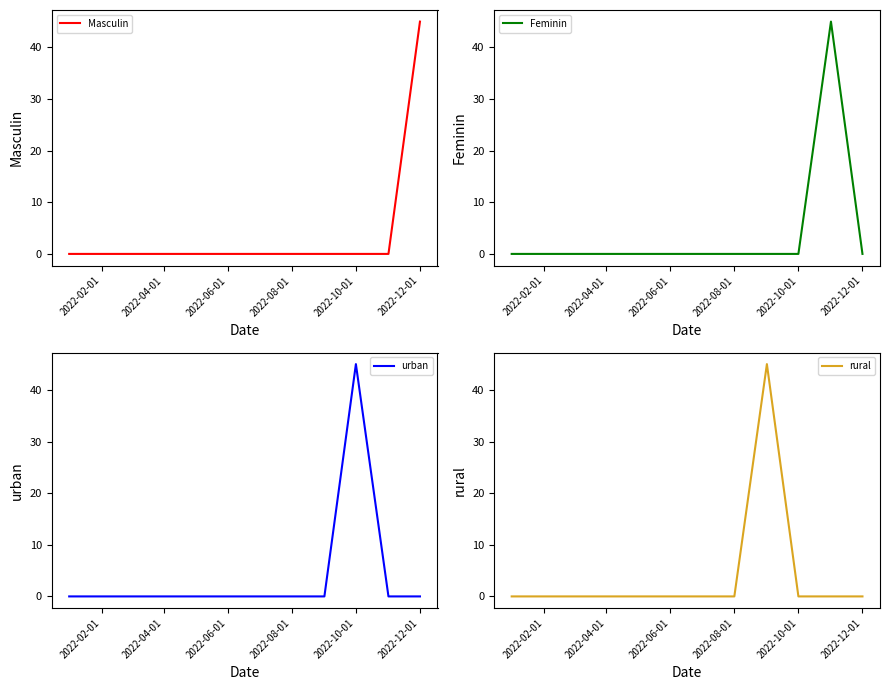

How many positive values does the Feminin series have?

1